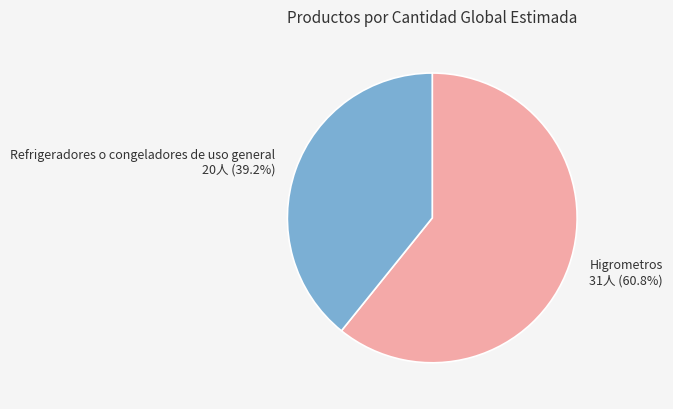

To the nearest percent, what is the difference between the Refrigeradores o congeladores de uso general and Higrometros slice percentages?

22%